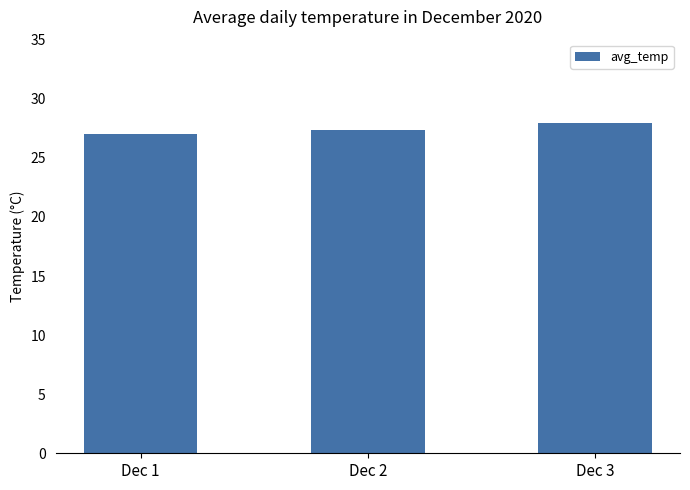

Does the chart contain any negative values?

No